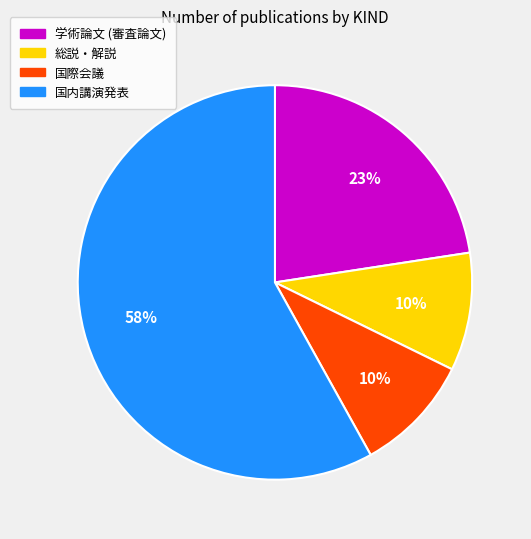

Do 学術論文 (審査論文) and 総説・解説 together represent more than half of the pie?

No